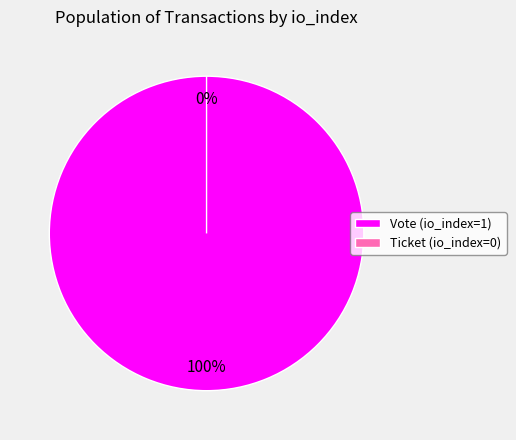

To the nearest percent, what is the combined percentage of Vote (io_index=1) and Ticket (io_index=0)?

100%